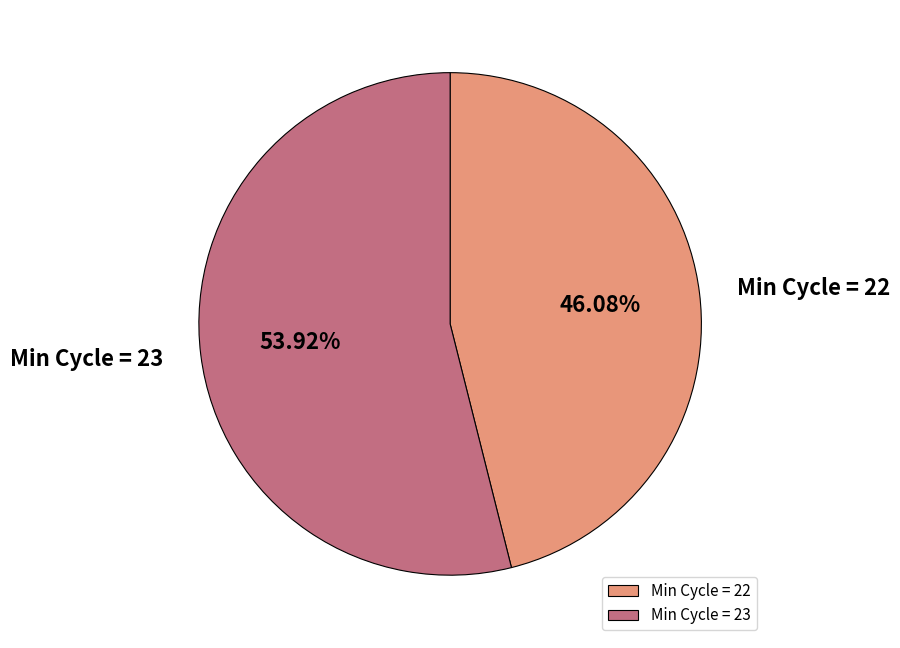

Do Min Cycle = 23 and Min Cycle = 22 together represent more than half of the pie?

Yes